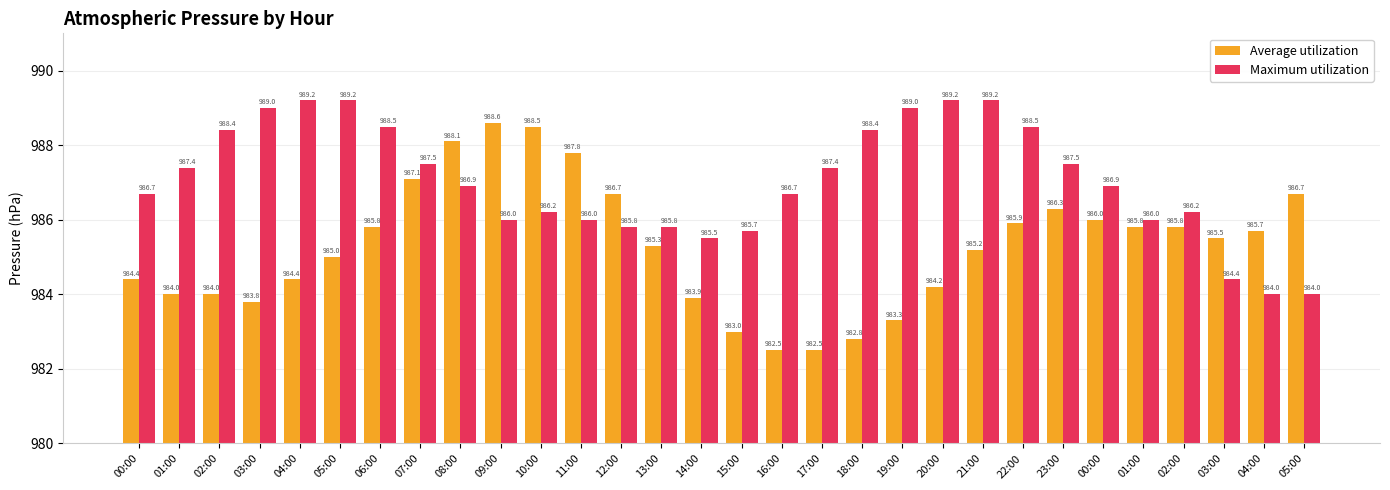

What is the approximate value of Average utilization at 15:00?

983.0